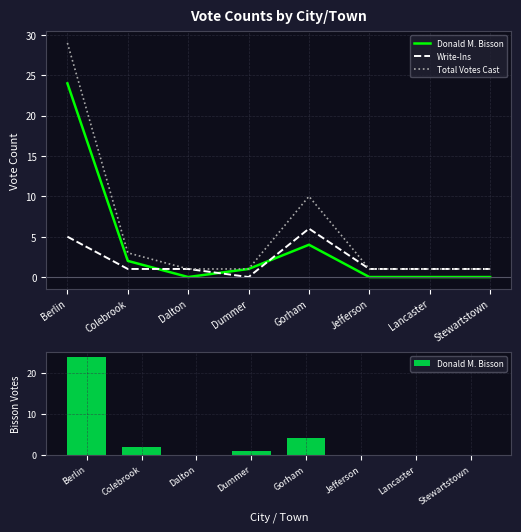

What is the difference between the maximum and minimum values in the Write-Ins series?

6